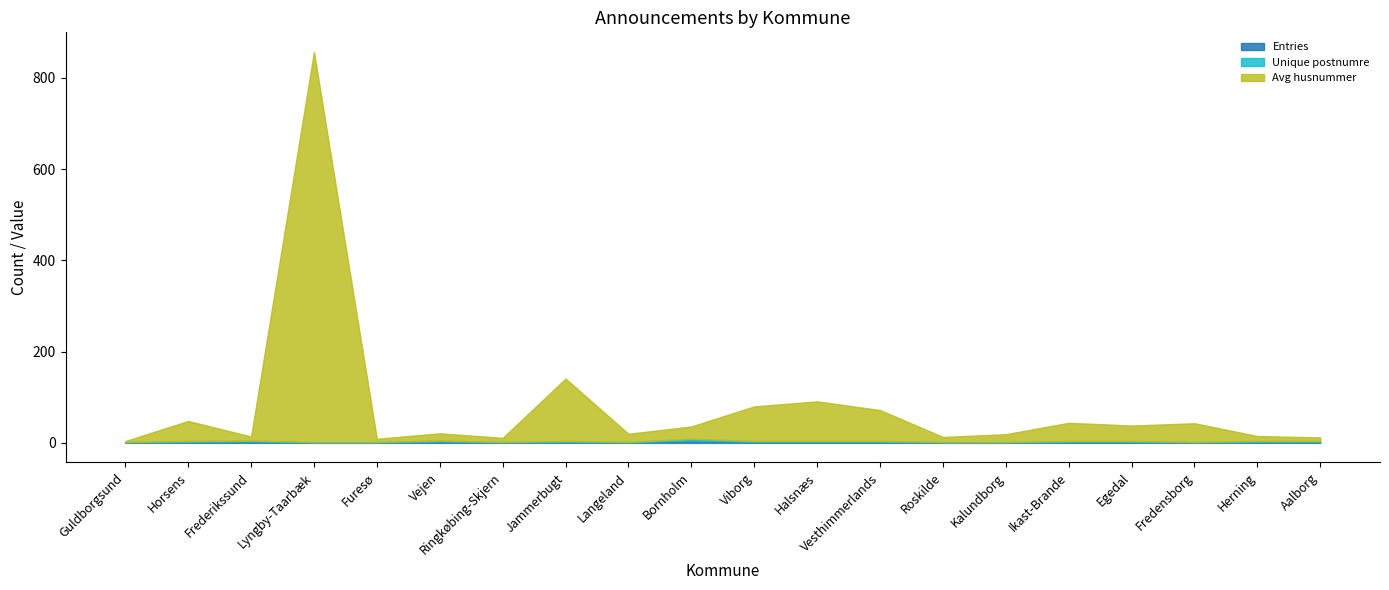

What is the value of the Avg husnummer point at the 14th from the left?

11